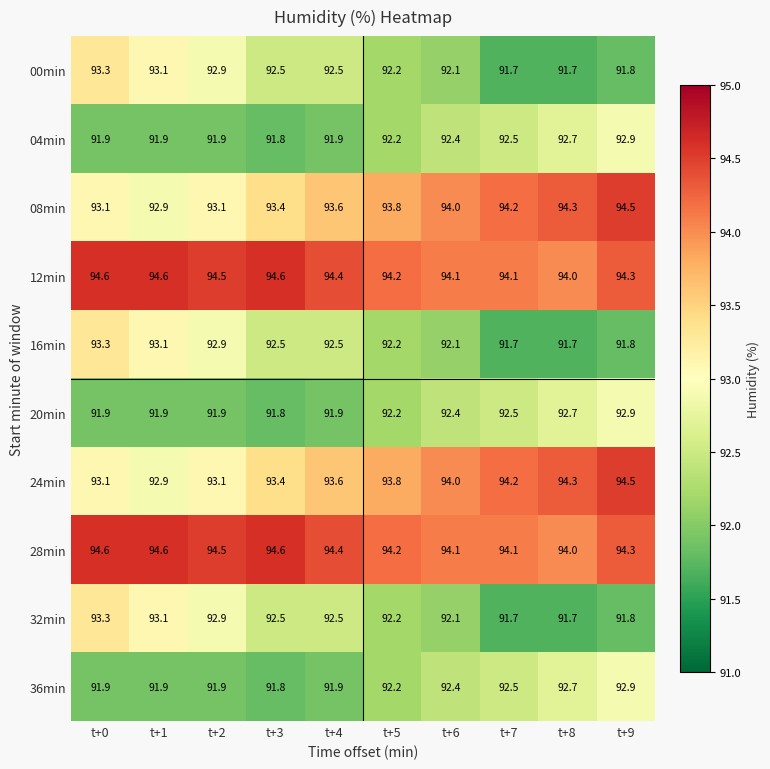

At which category is the sum across all series the highest?

t+9